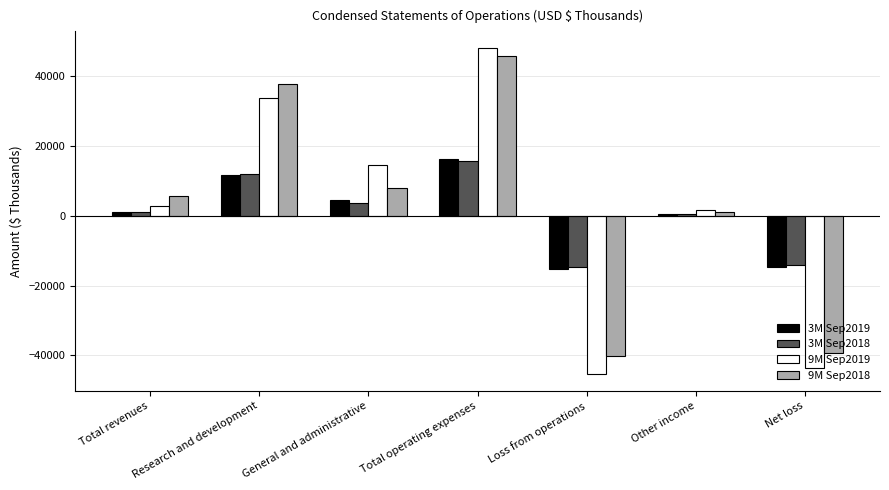

Which series changed the most between Loss from operations and Other income?

9M Sep2019